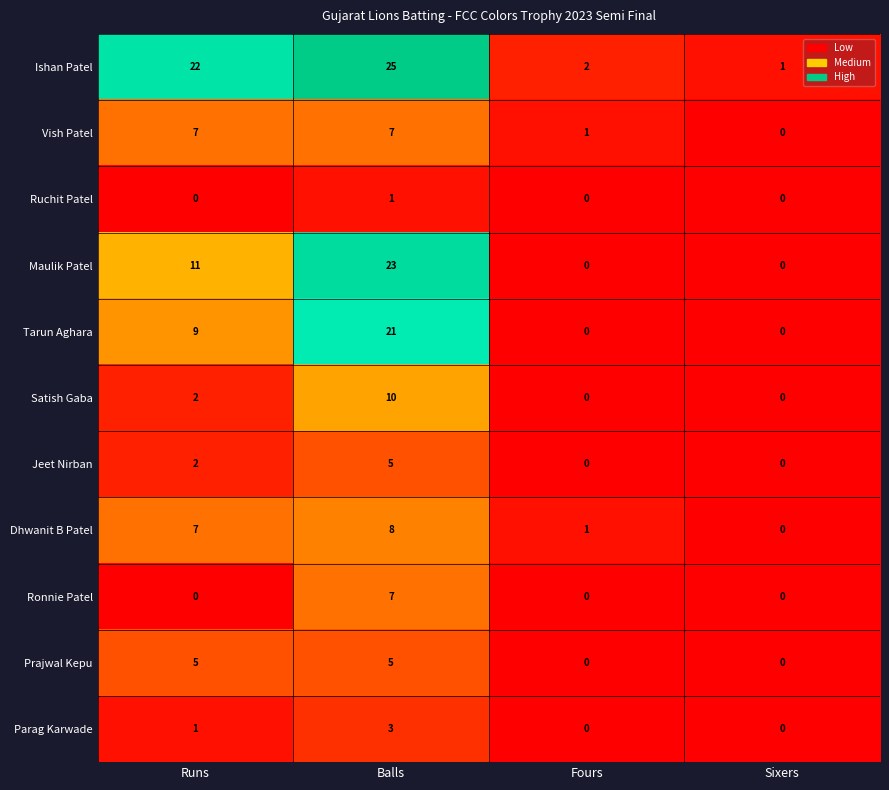

What is the sum of the Jeet Nirban values at Fours and Balls?

5